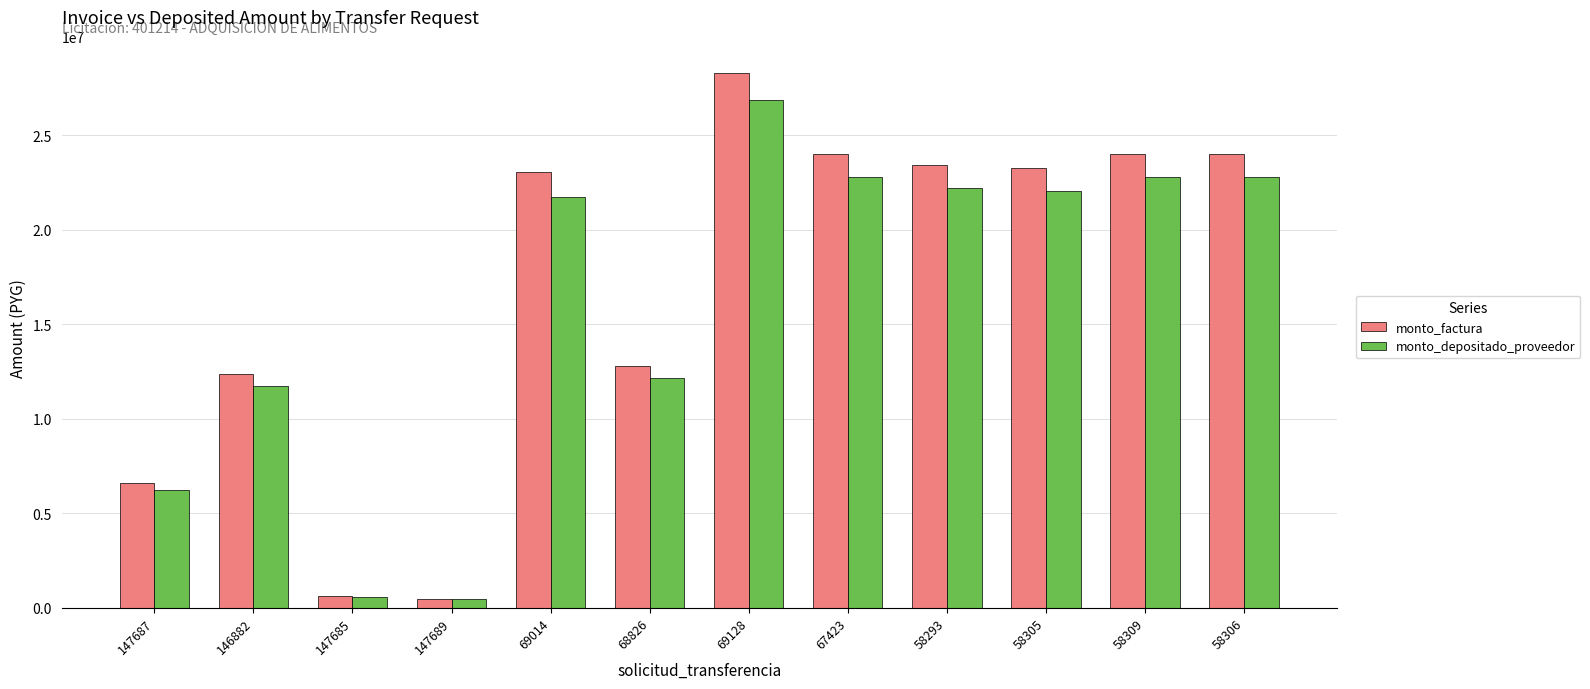

What is the maximum value shown in the chart?

28289210